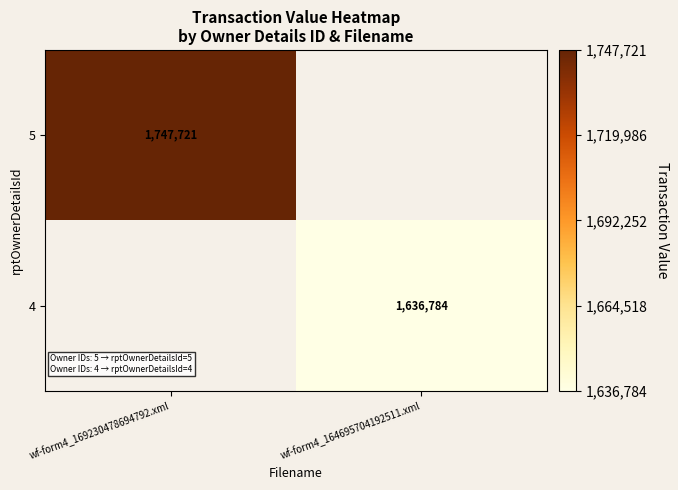

Is it true that 5 equals 2734579 at wf-form4_169230478694792.xml?

False